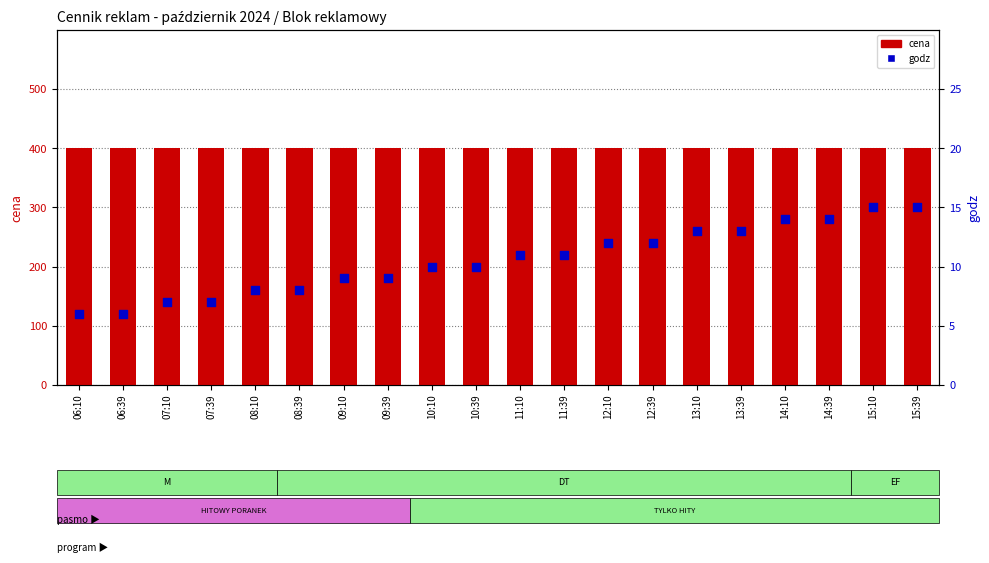

Which series reaches the minimum Y coordinate?

godz